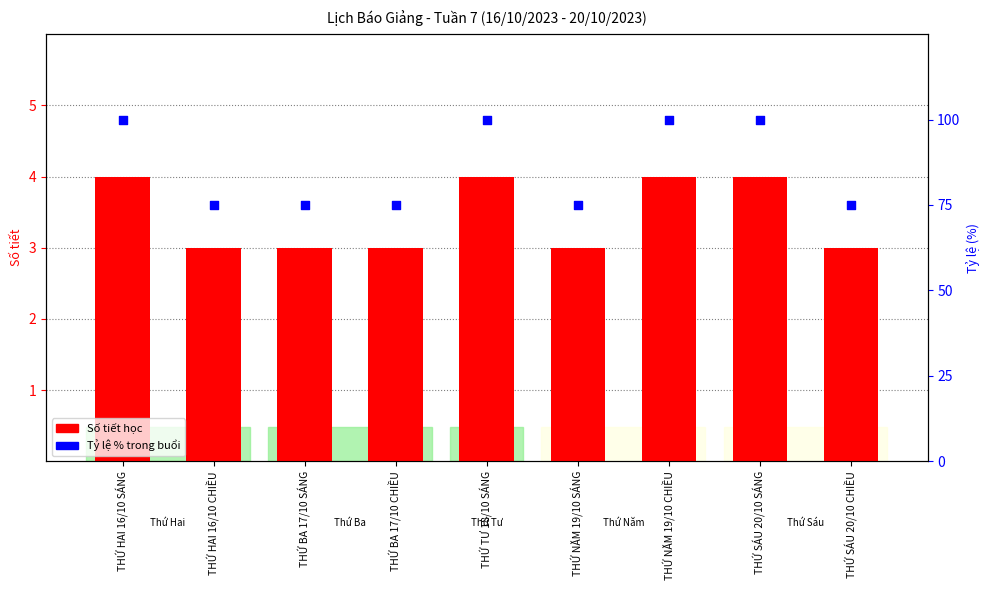

What are all the series names shown in the legend?

Số tiết học, Tỷ lệ % trong buổi